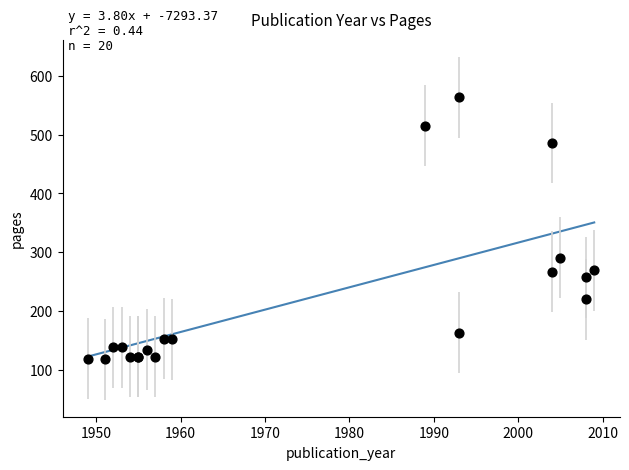

What Y value in the scatter plot is closest to 341?

291